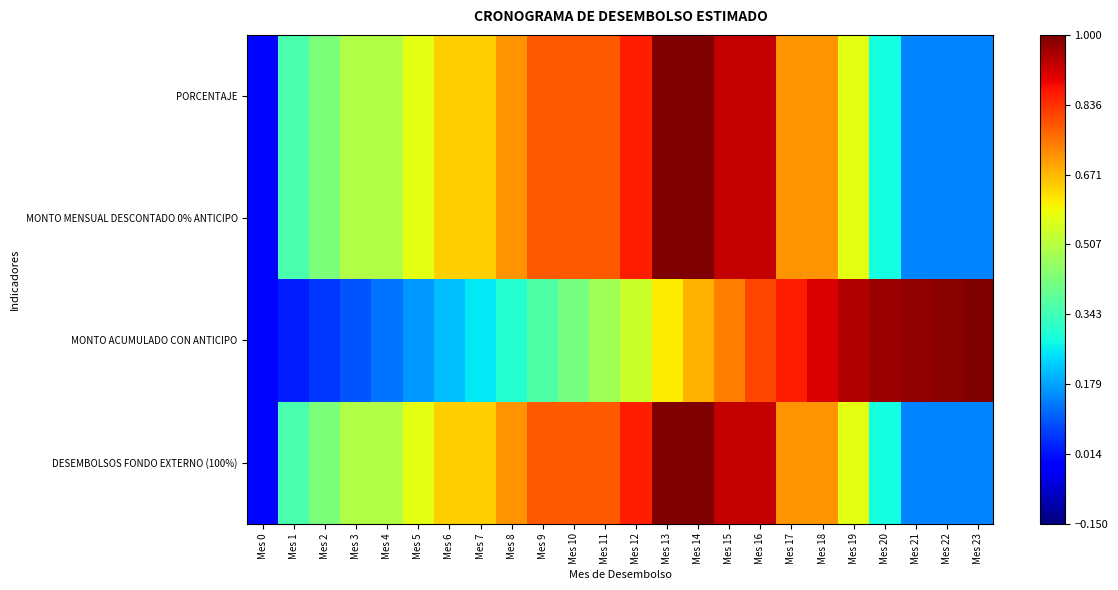

Reading right to left, transcribe all the data shown in this chart.

PORCENTAJE: Mes 23=0.1	Mes 22=0.1	Mes 21=0.1	Mes 20=0.3	Mes 19=0.6	Mes 18=0.7	Mes 17=0.7	Mes 16=0.9	Mes 15=0.9	Mes 14=1.0	Mes 13=1.0	Mes 12=0.9	Mes 11=0.8	Mes 10=0.8	Mes 9=0.8	Mes 8=0.7	Mes 7=0.6	Mes 6=0.6	Mes 5=0.6	Mes 4=0.5	Mes 3=0.5	Mes 2=0.4	Mes 1=0.4	Mes 0=0.0
MONTO MENSUAL DESCONTADO 0% ANTICIPO: Mes 23=0.1	Mes 22=0.1	Mes 21=0.1	Mes 20=0.3	Mes 19=0.6	Mes 18=0.7	Mes 17=0.7	Mes 16=0.9	Mes 15=0.9	Mes 14=1.0	Mes 13=1.0	Mes 12=0.9	Mes 11=0.8	Mes 10=0.8	Mes 9=0.8	Mes 8=0.7	Mes 7=0.6	Mes 6=0.6	Mes 5=0.6	Mes 4=0.5	Mes 3=0.5	Mes 2=0.4	Mes 1=0.4	Mes 0=0.0
MONTO ACUMULADO CON ANTICIPO: Mes 23=1.0	Mes 22=1.0	Mes 21=1.0	Mes 20=1.0	Mes 19=0.9	Mes 18=0.9	Mes 17=0.9	Mes 16=0.8	Mes 15=0.7	Mes 14=0.7	Mes 13=0.6	Mes 12=0.5	Mes 11=0.5	Mes 10=0.4	Mes 9=0.4	Mes 8=0.3	Mes 7=0.3	Mes 6=0.2	Mes 5=0.2	Mes 4=0.1	Mes 3=0.1	Mes 2=0.1	Mes 1=0.0	Mes 0=0.0
DESEMBOLSOS FONDO EXTERNO (100%): Mes 23=0.1	Mes 22=0.1	Mes 21=0.1	Mes 20=0.3	Mes 19=0.6	Mes 18=0.7	Mes 17=0.7	Mes 16=0.9	Mes 15=0.9	Mes 14=1.0	Mes 13=1.0	Mes 12=0.9	Mes 11=0.8	Mes 10=0.8	Mes 9=0.8	Mes 8=0.7	Mes 7=0.6	Mes 6=0.6	Mes 5=0.6	Mes 4=0.5	Mes 3=0.5	Mes 2=0.4	Mes 1=0.4	Mes 0=0.0